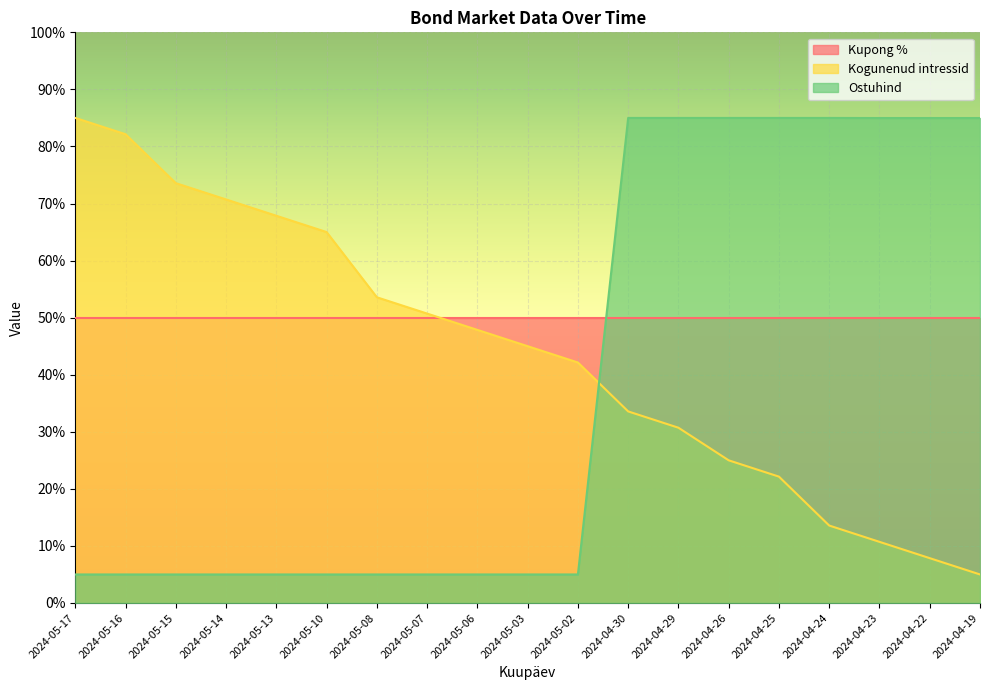

How many lines are shown in the chart?

3